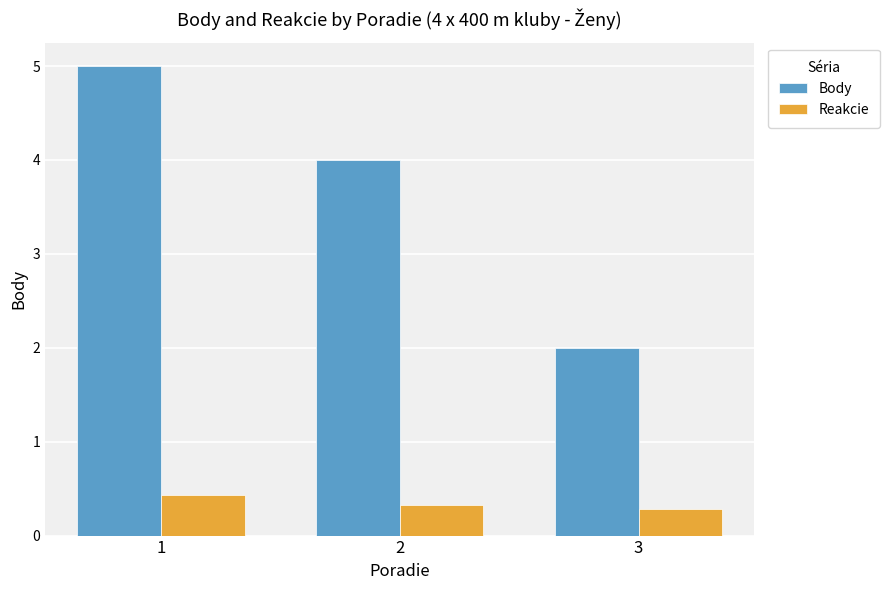

Reading left to right, list all the values displayed in this chart.

Body: 5.0	4.0	2.0
Reakcie: 0.4	0.3	0.3